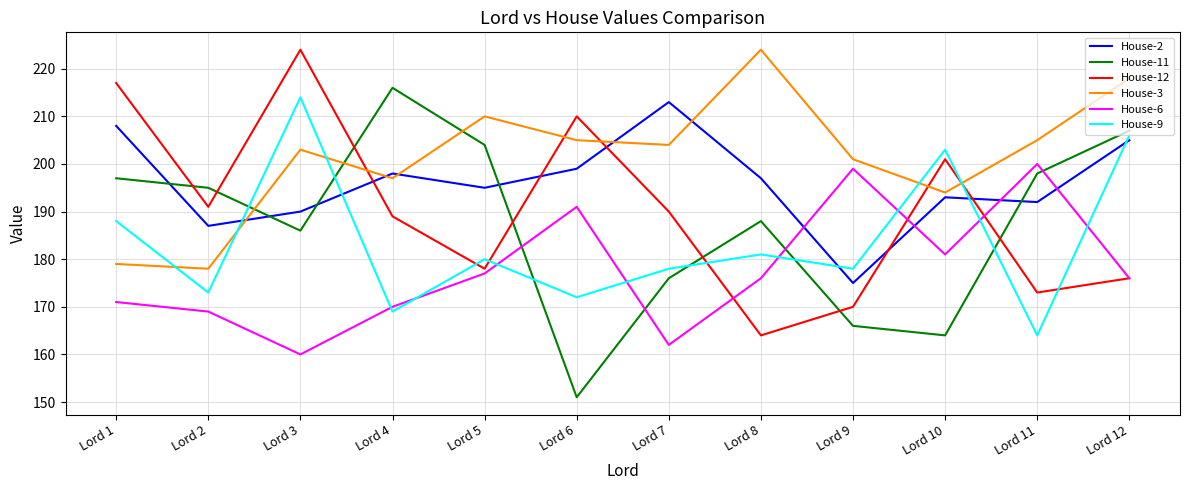

Does the chart display data point markers on the line(s)?

No